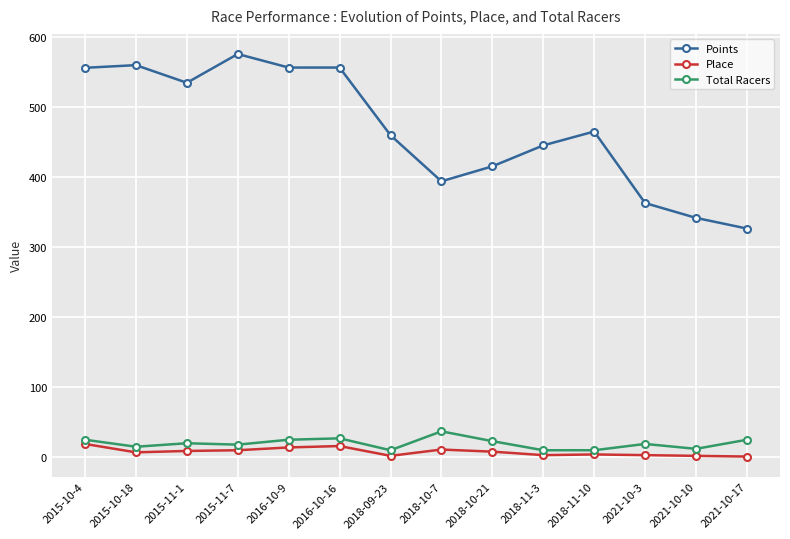

True or false: Points has more than 0 interior local peaks.

True